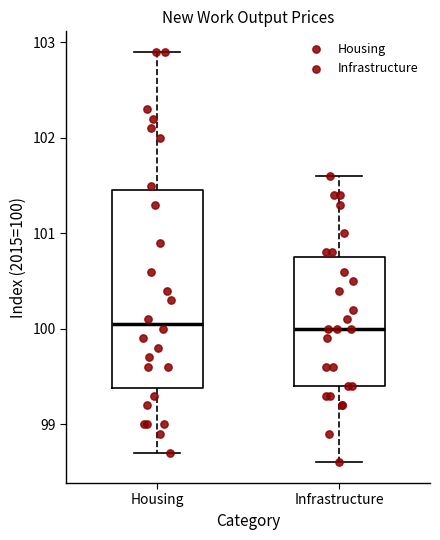

Reading left to right, transcribe this box plot: for each box, give where its median line is, the range the box spans, and where its two whiskers end, as read against the y-axis. The values are not printed on the chart, so give them approximately, as read against the axis.

Housing: median 100.1, box 99.4 to 101.5, whiskers 98.7 to 102.9
Infrastructure: median 100.0, box 99.4 to 100.8, whiskers 98.6 to 101.6